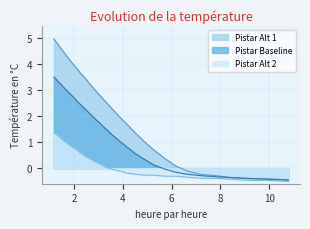

Which series has the largest total across all categories?

Pistar Alt 1